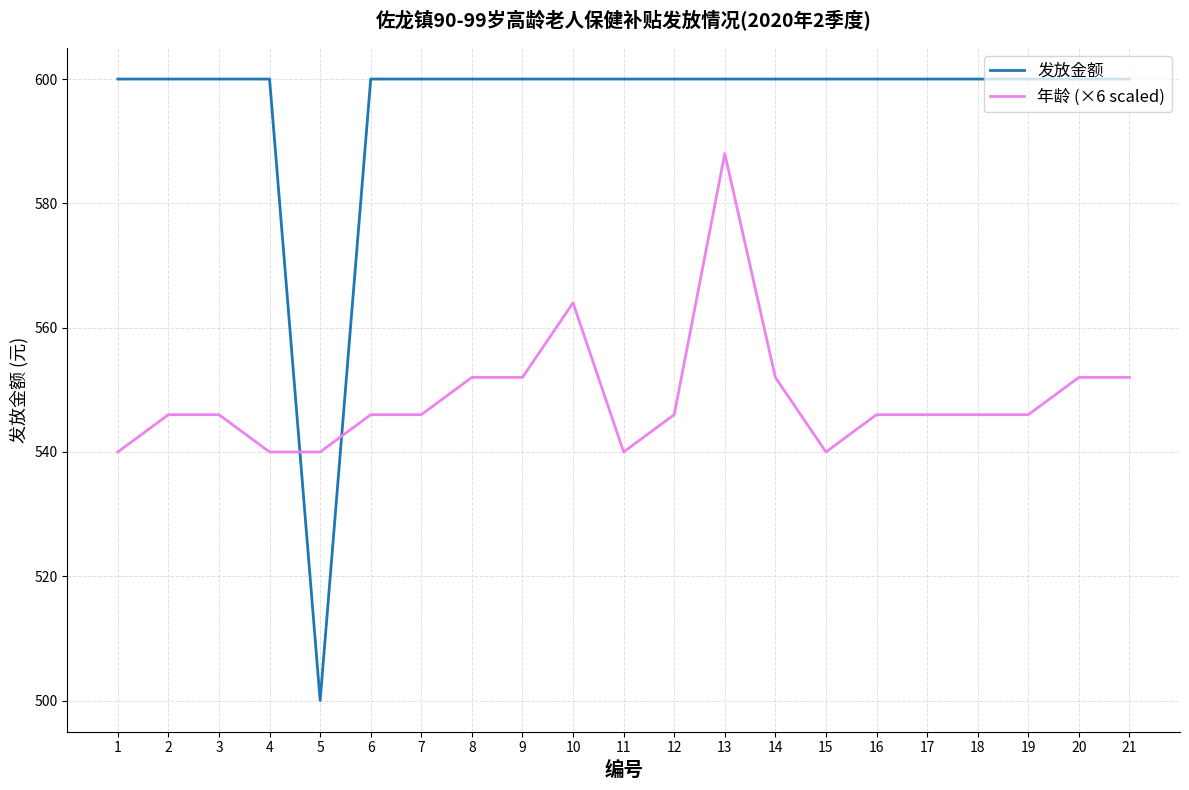

Reading right to left, list all the values displayed in this chart.

发放金额: 21=600	20=600	19=600	18=600	17=600	16=600	15=600	14=600	13=600	12=600	11=600	10=600	9=600	8=600	7=600	6=600	5=500	4=600	3=600	2=600	1=600
年龄 (×6 scaled): 21=552	20=552	19=546	18=546	17=546	16=546	15=540	14=552	13=588	12=546	11=540	10=564	9=552	8=552	7=546	6=546	5=540	4=540	3=546	2=546	1=540